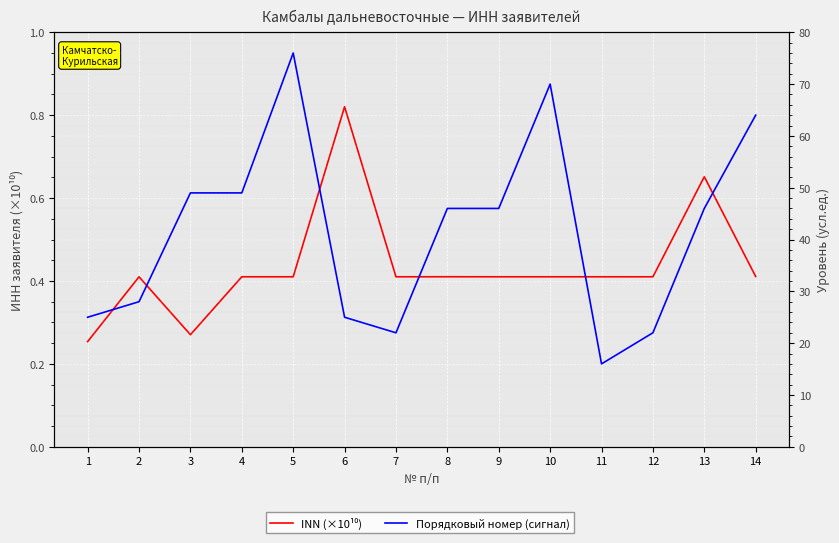

The INN (×10¹⁰) series shows 0.2 at 1. True or false?

False